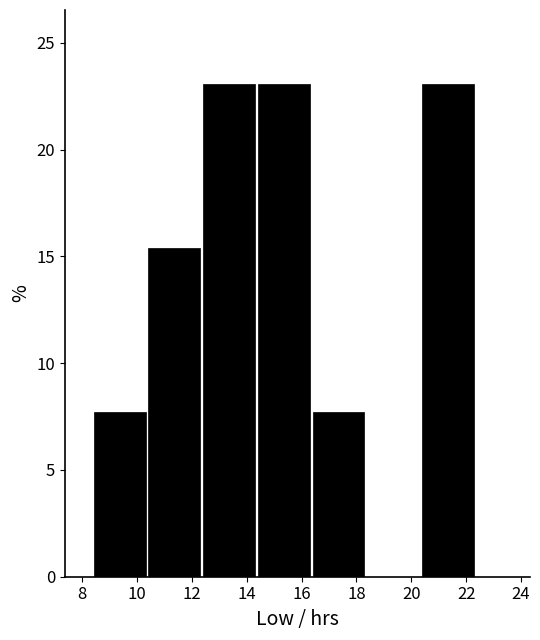

What is the height of the bar covering 10.4 to 12.4 on the x-axis? Neither the bar edges nor the heights are printed on the chart, so give them approximately, as read against the axes.

15.5